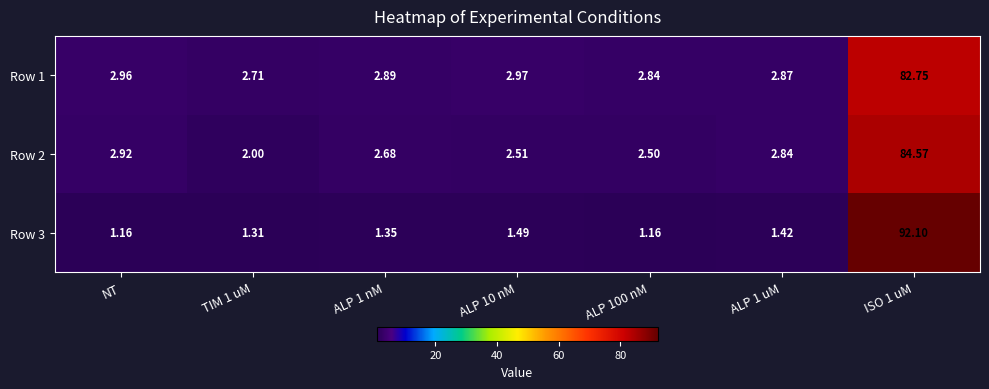

Is the value of Row 2 at ALP 10 nM greater than the value of Row 1 at TIM 1 uM?

No